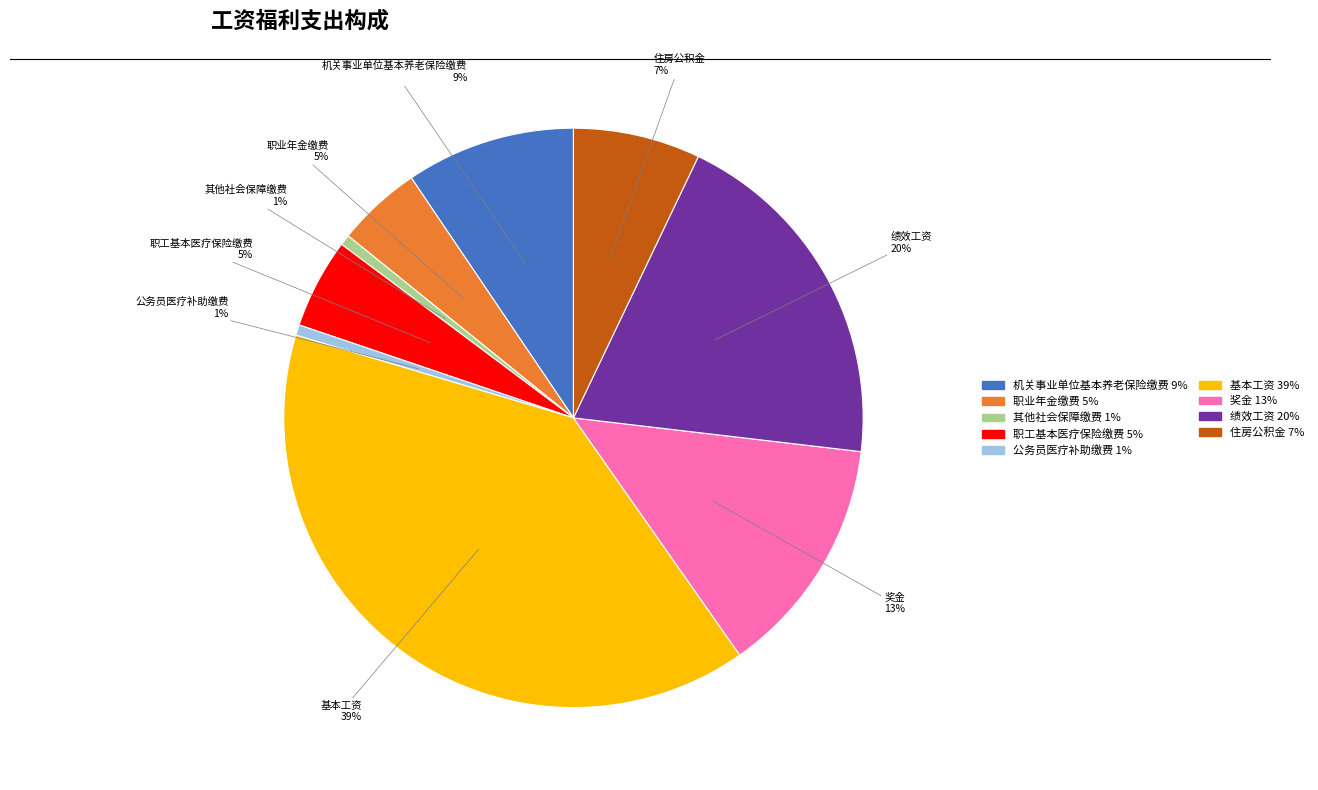

To the nearest percent, what is the difference between the 职工基本医疗保险缴费 and 其他社会保障缴费 slice percentages?

4%